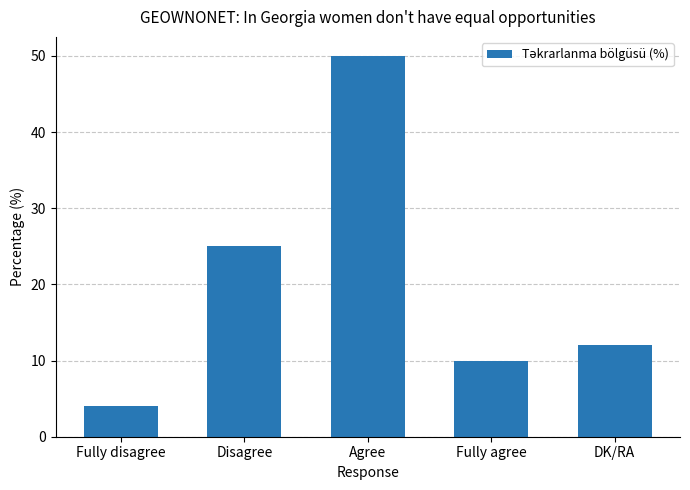

What is the ratio of the value at Agree to the value at Fully agree?

5.0